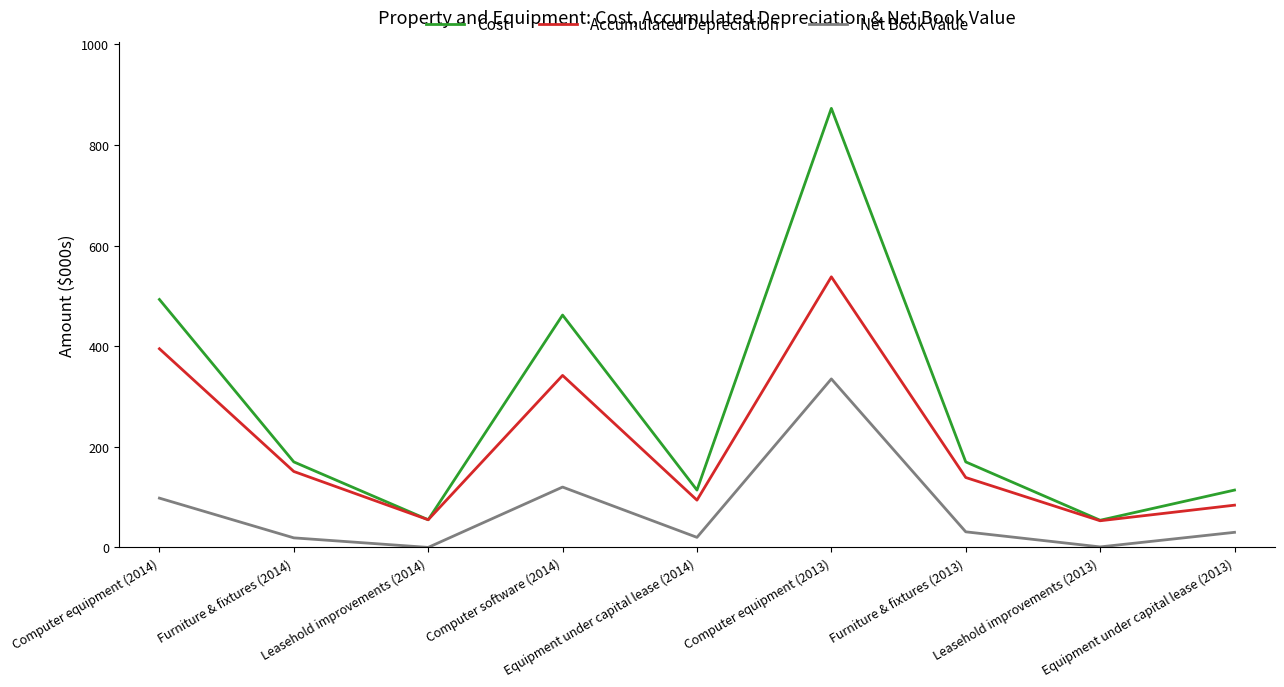

Read the Cost value at Computer equipment (2013).

873